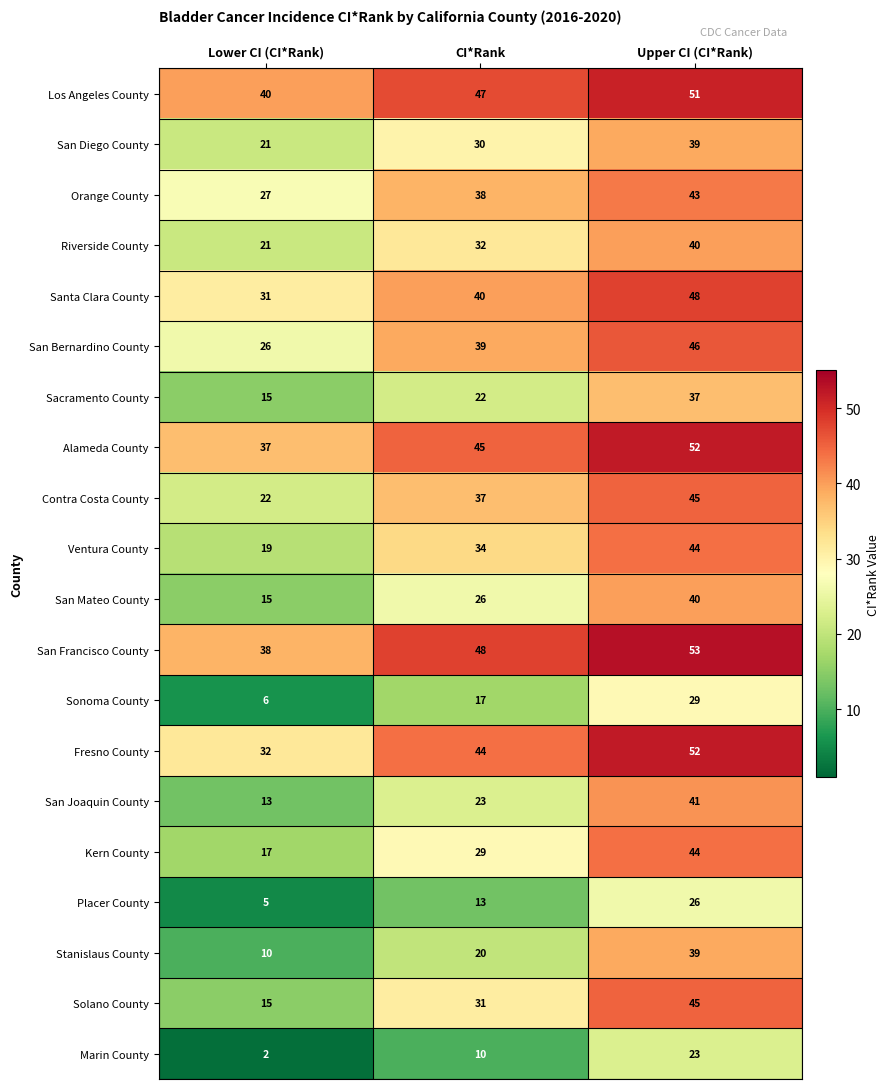

What is the sum of all Placer County values?

44